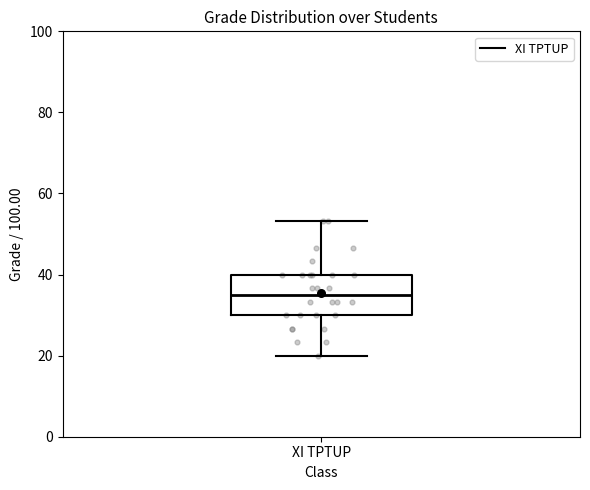

Where is the upper edge of the box for XI TPTUP on the y-axis? The values are not printed on the chart, so give them approximately, as read against the axis.

40